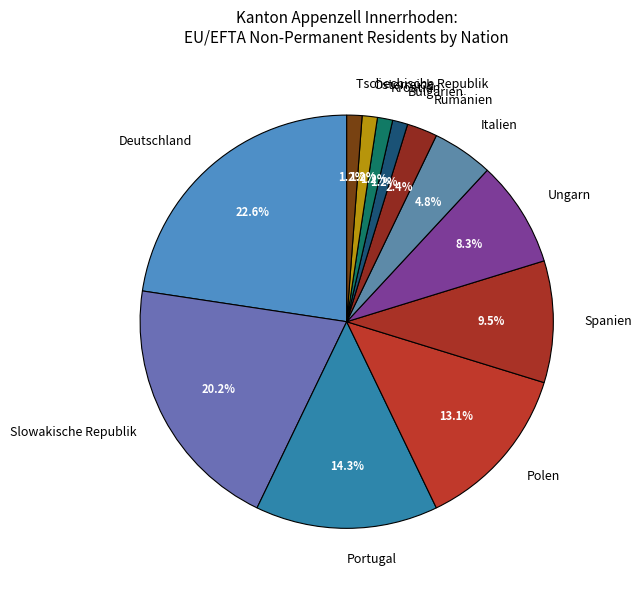

Does Kroatien account for over 50% of the chart?

No